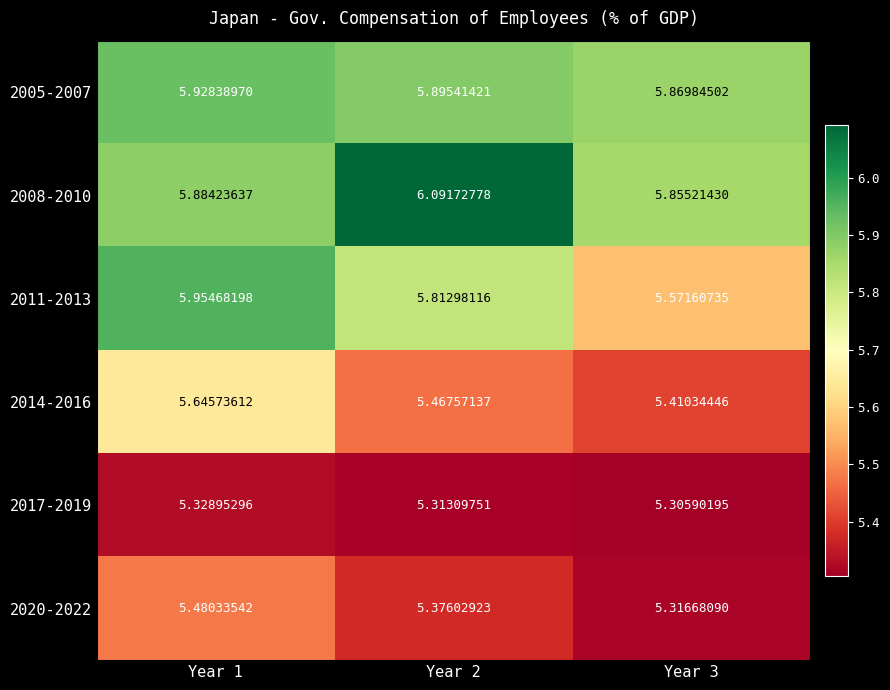

At how many categories does at least one series exceed 5?

3